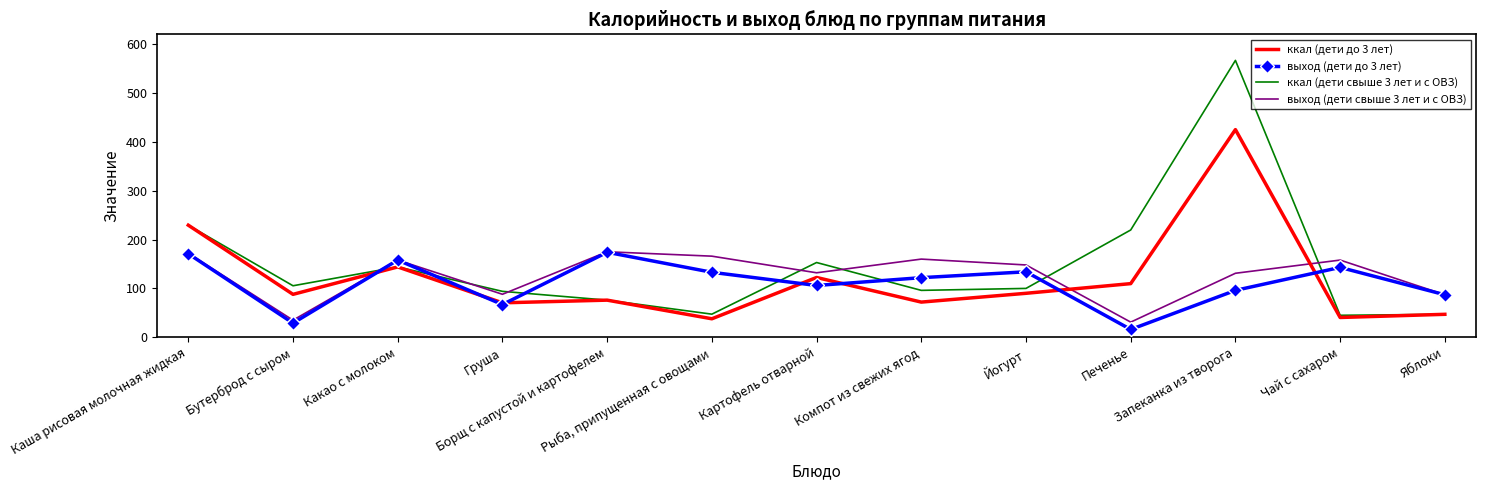

At how many categories does at least one series exceed 256?

1